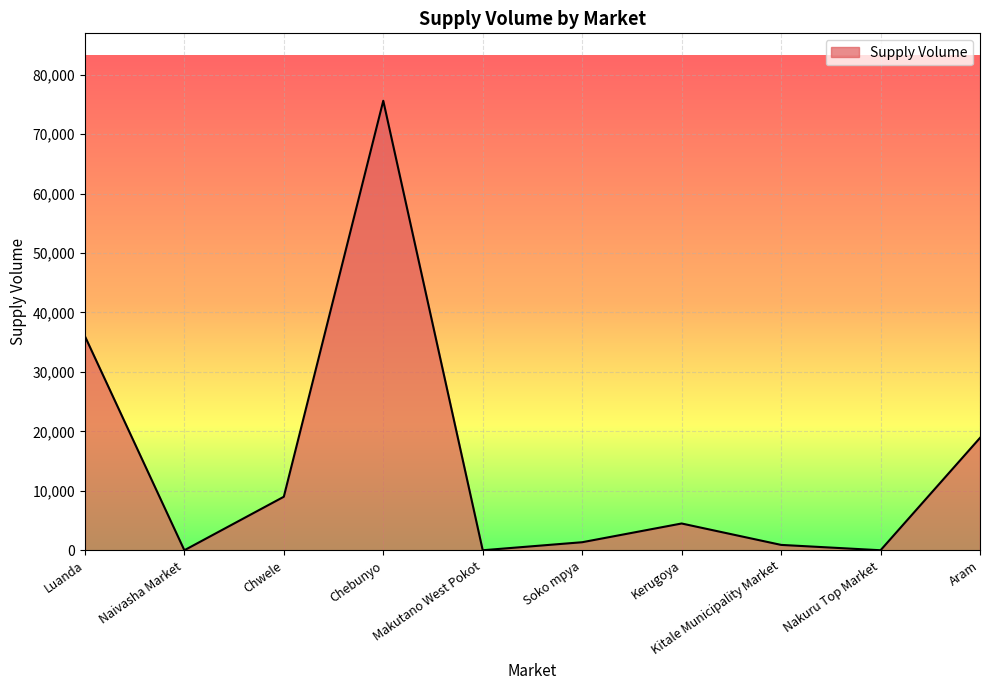

Count the number of data series in this chart.

1